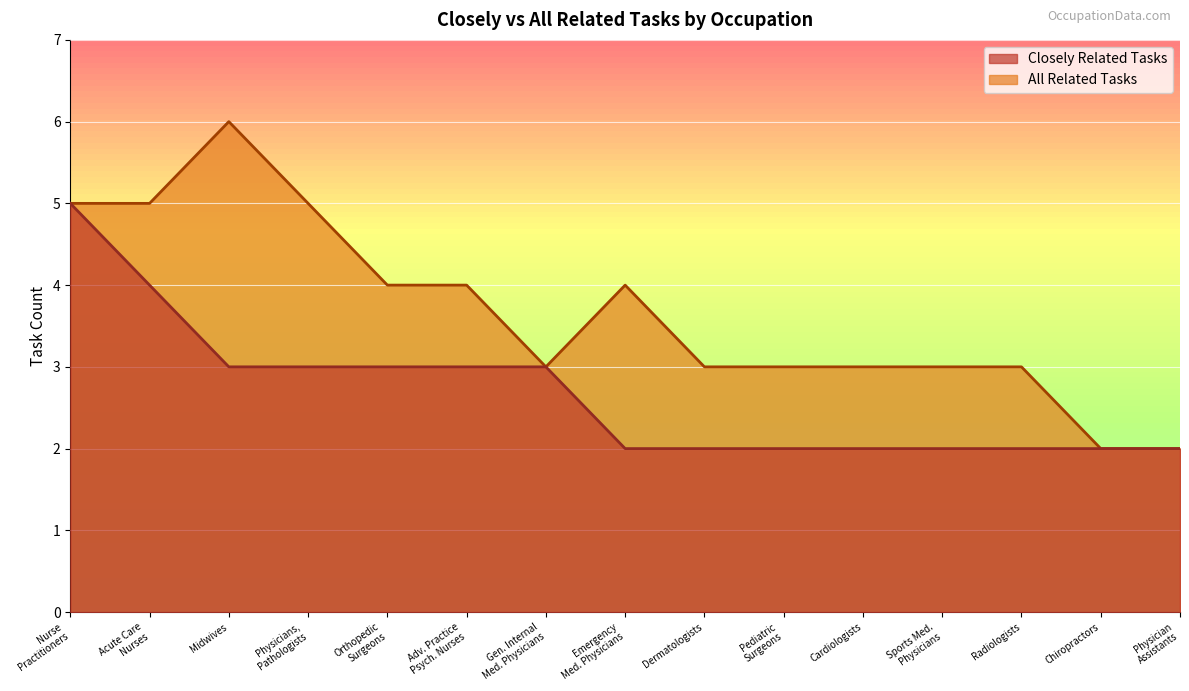

Which series has the largest total across all categories?

All Related Tasks